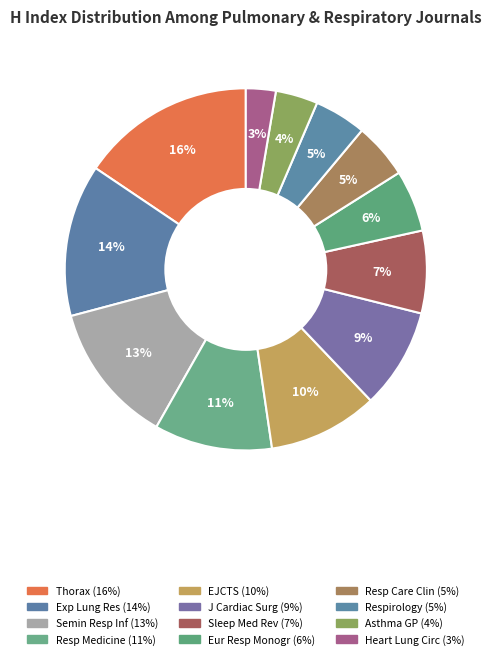

Which slice is the smallest?

Heart Lung and Circulation